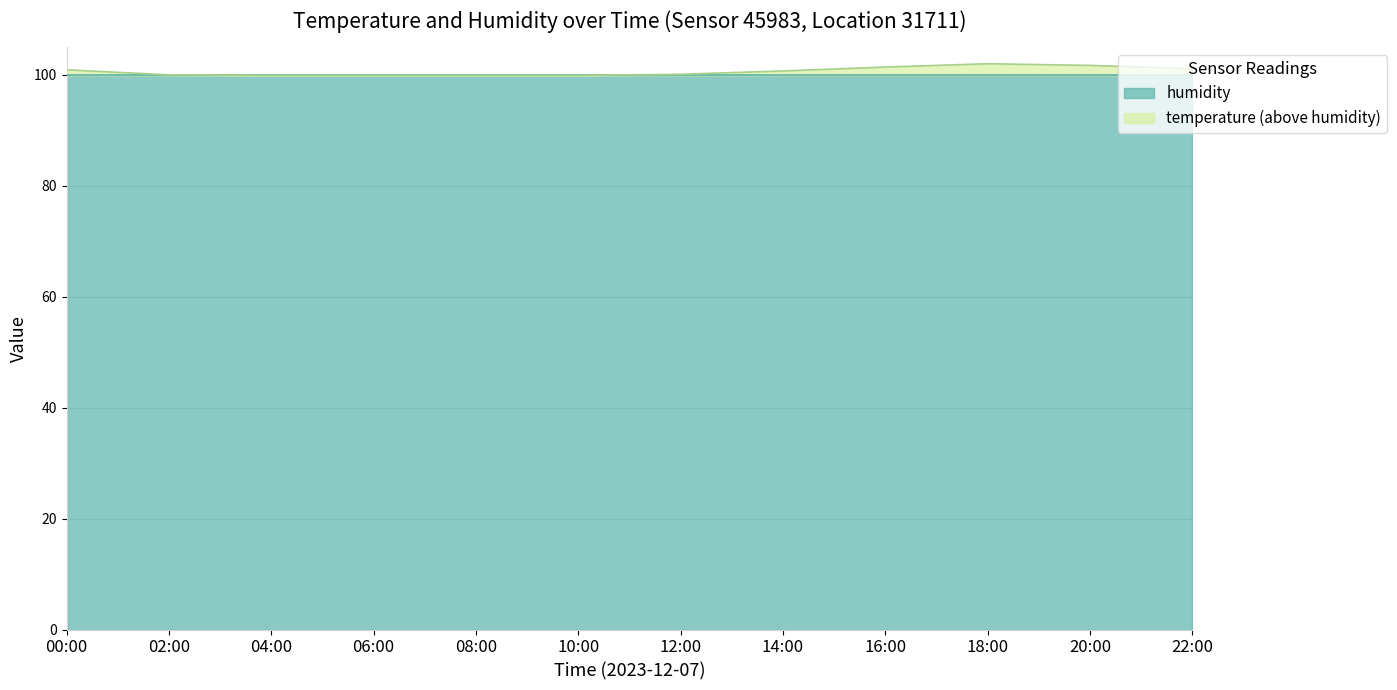

What is the label of the 1st point from the left?

00:00